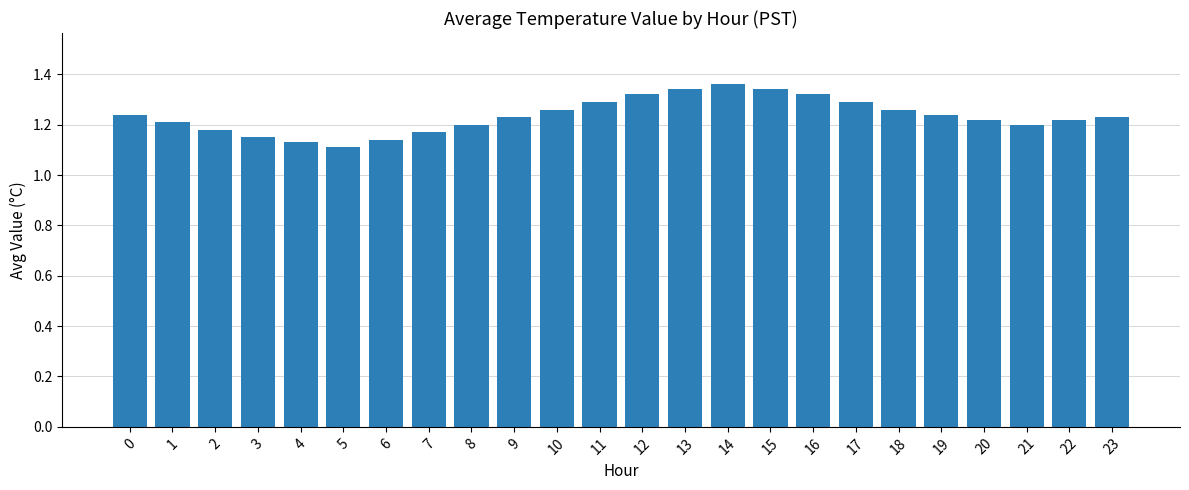

How many values are between 1 and 2?

24